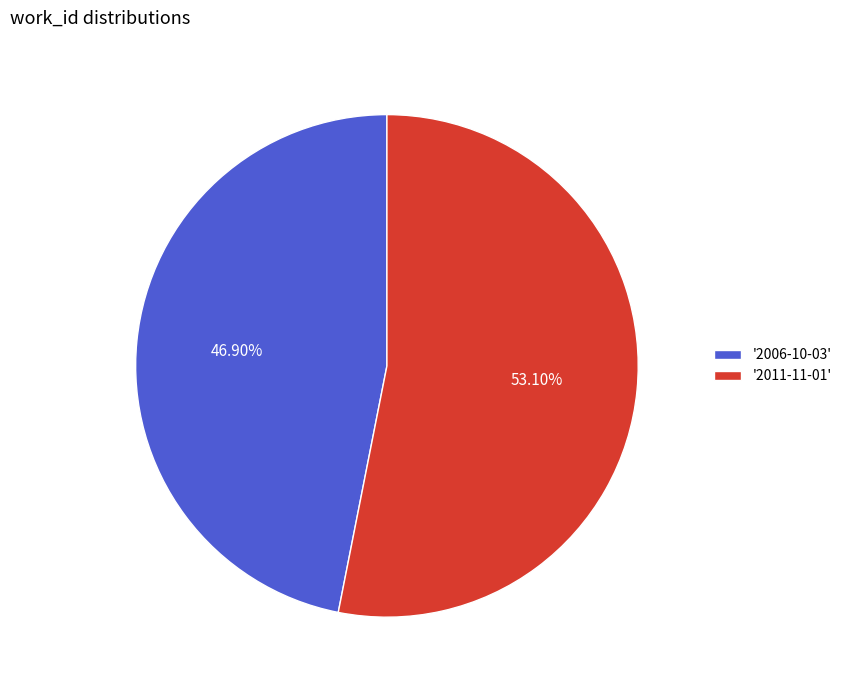

Which category accounts for the majority?

'2011-11-01'